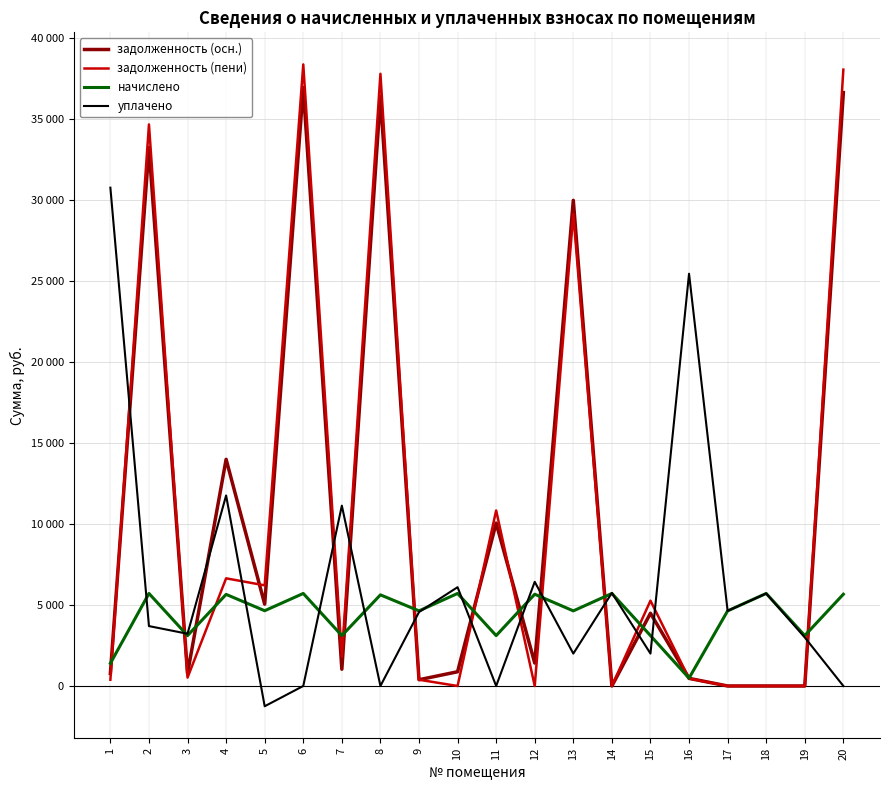

What is the difference between the начислено values at 11 and 4?

2544.0